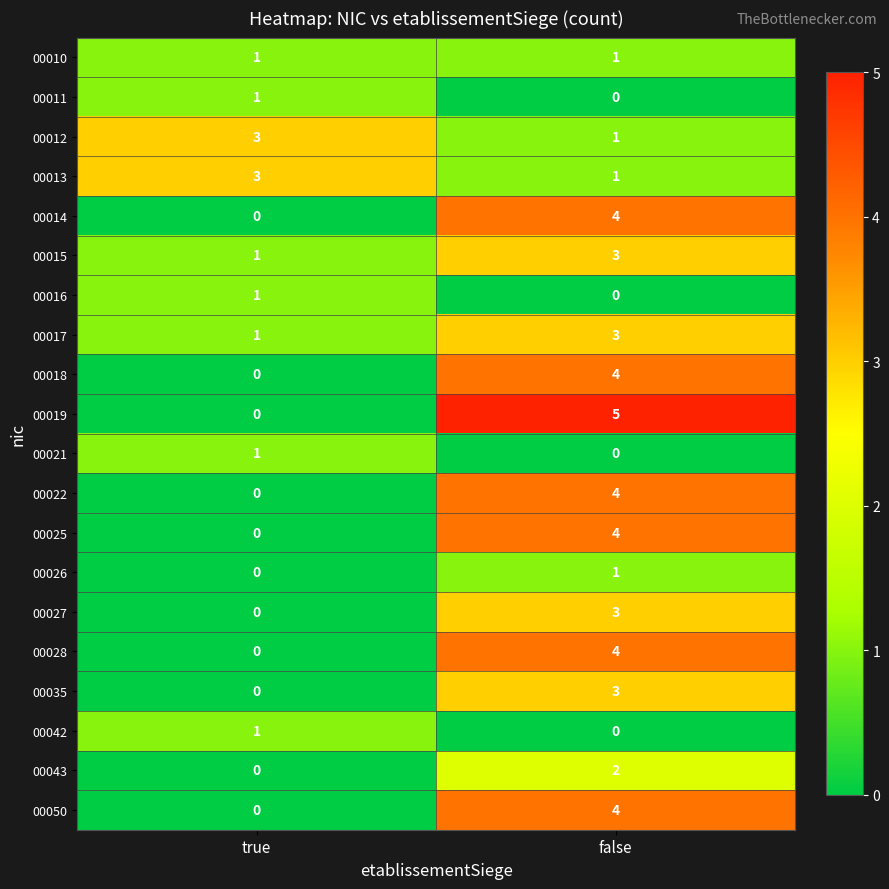

Which series has the largest range (max minus min)?

00019